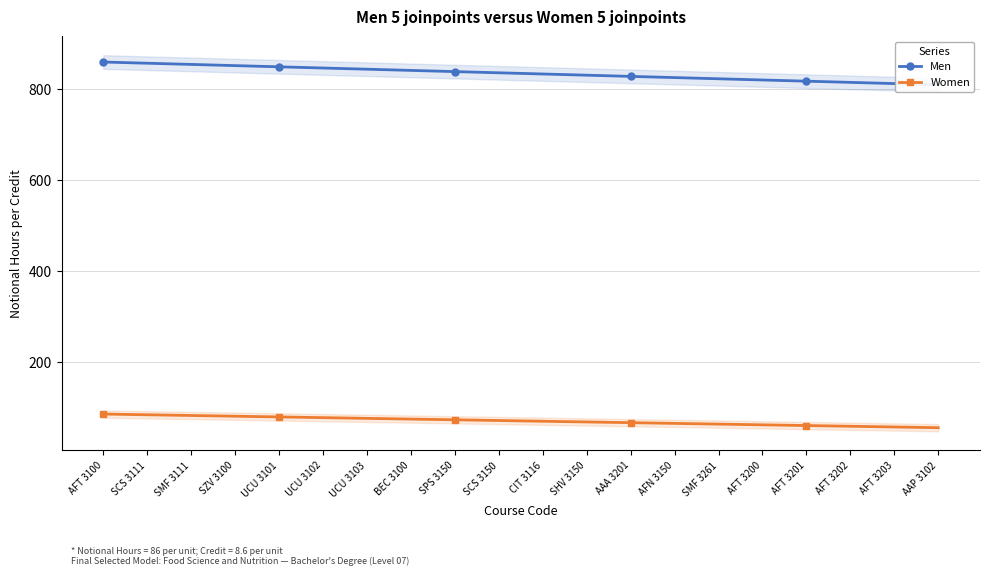

List the series in order of their overall mean, highest first.

Men, Women